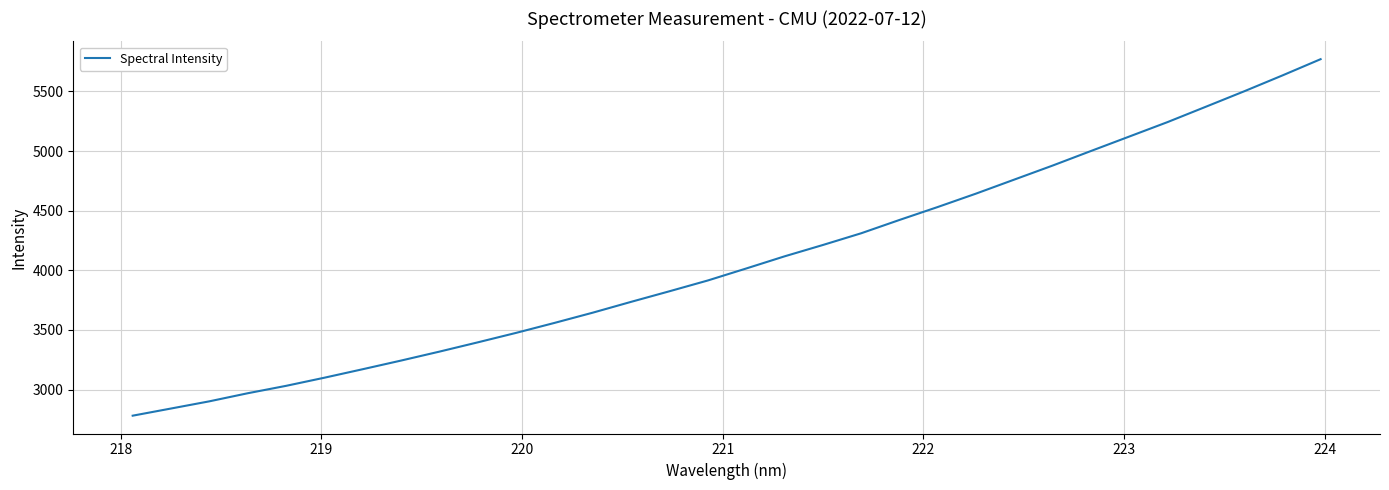

What is the greatest value displayed?

5770.1